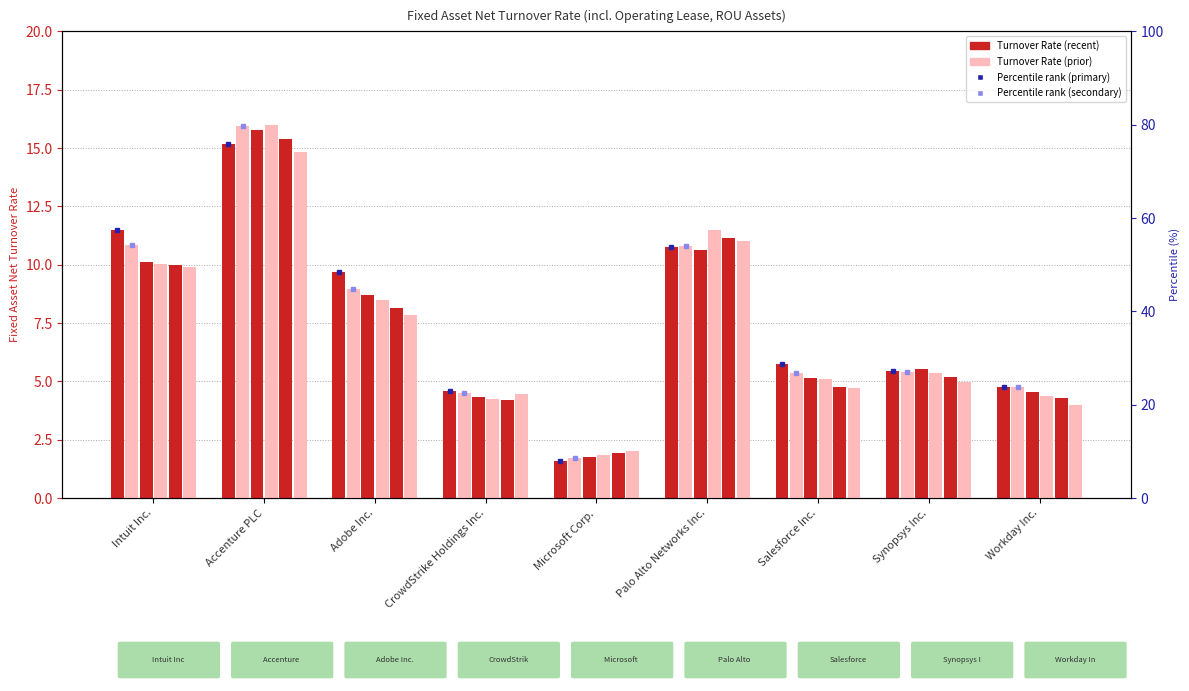

Which series has the largest range (max minus min)?

2024-04-30